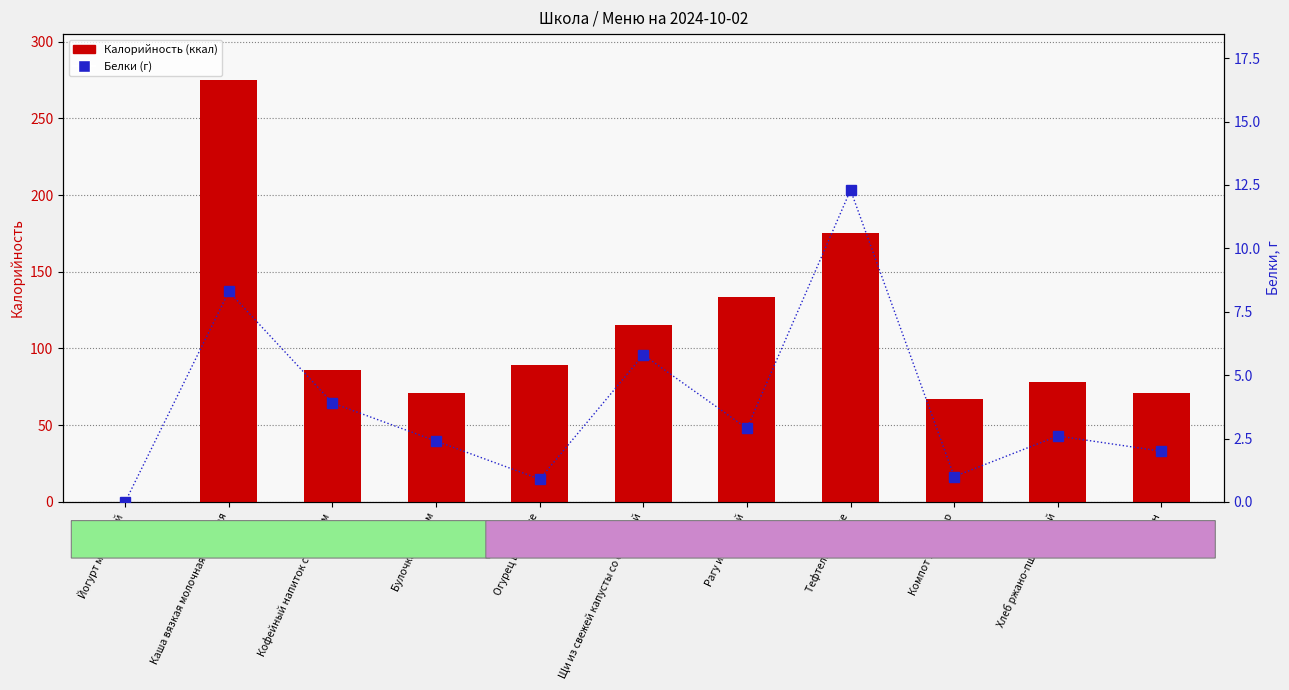

At which label does Белки reach its peak?

Тефтели мясные